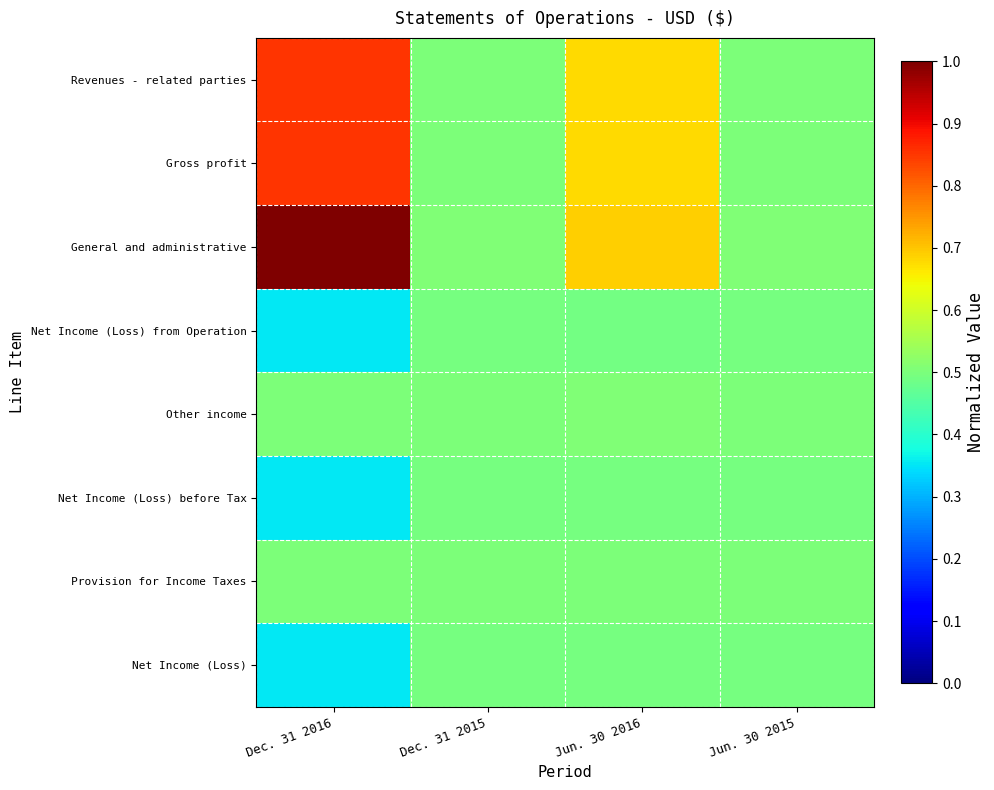

Reading left to right, what are all the values shown in this chart?

Revenues - related parties: Dec. 31 2016=0.9	Dec. 31 2015=0.5	Jun. 30 2016=0.7	Jun. 30 2015=0.5
Gross profit: Dec. 31 2016=0.9	Dec. 31 2015=0.5	Jun. 30 2016=0.7	Jun. 30 2015=0.5
General and administrative: Dec. 31 2016=1.0	Dec. 31 2015=0.5	Jun. 30 2016=0.7	Jun. 30 2015=0.5
Net Income (Loss) from Operation: Dec. 31 2016=0.4	Dec. 31 2015=0.5	Jun. 30 2016=0.5	Jun. 30 2015=0.5
Other income: Dec. 31 2016=0.5	Dec. 31 2015=0.5	Jun. 30 2016=0.5	Jun. 30 2015=0.5
Net Income (Loss) before Tax: Dec. 31 2016=0.4	Dec. 31 2015=0.5	Jun. 30 2016=0.5	Jun. 30 2015=0.5
Provision for Income Taxes: Dec. 31 2016=0.5	Dec. 31 2015=0.5	Jun. 30 2016=0.5	Jun. 30 2015=0.5
Net Income (Loss): Dec. 31 2016=0.4	Dec. 31 2015=0.5	Jun. 30 2016=0.5	Jun. 30 2015=0.5